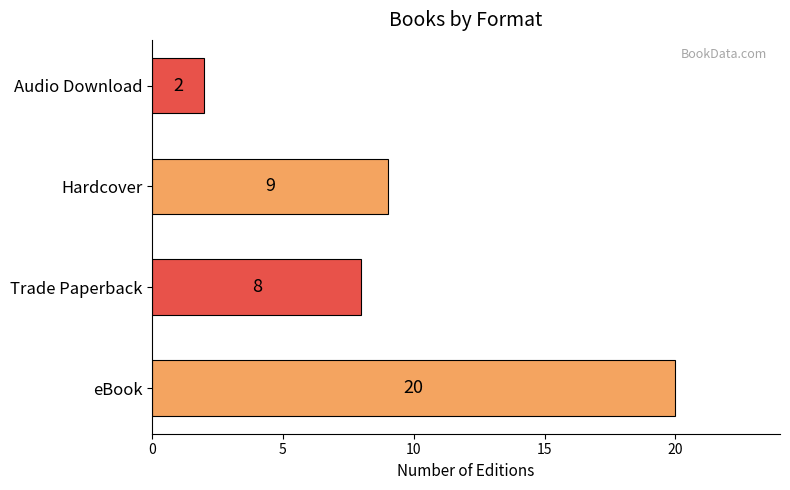

Is it true that the value at Trade Paperback is 2?

False